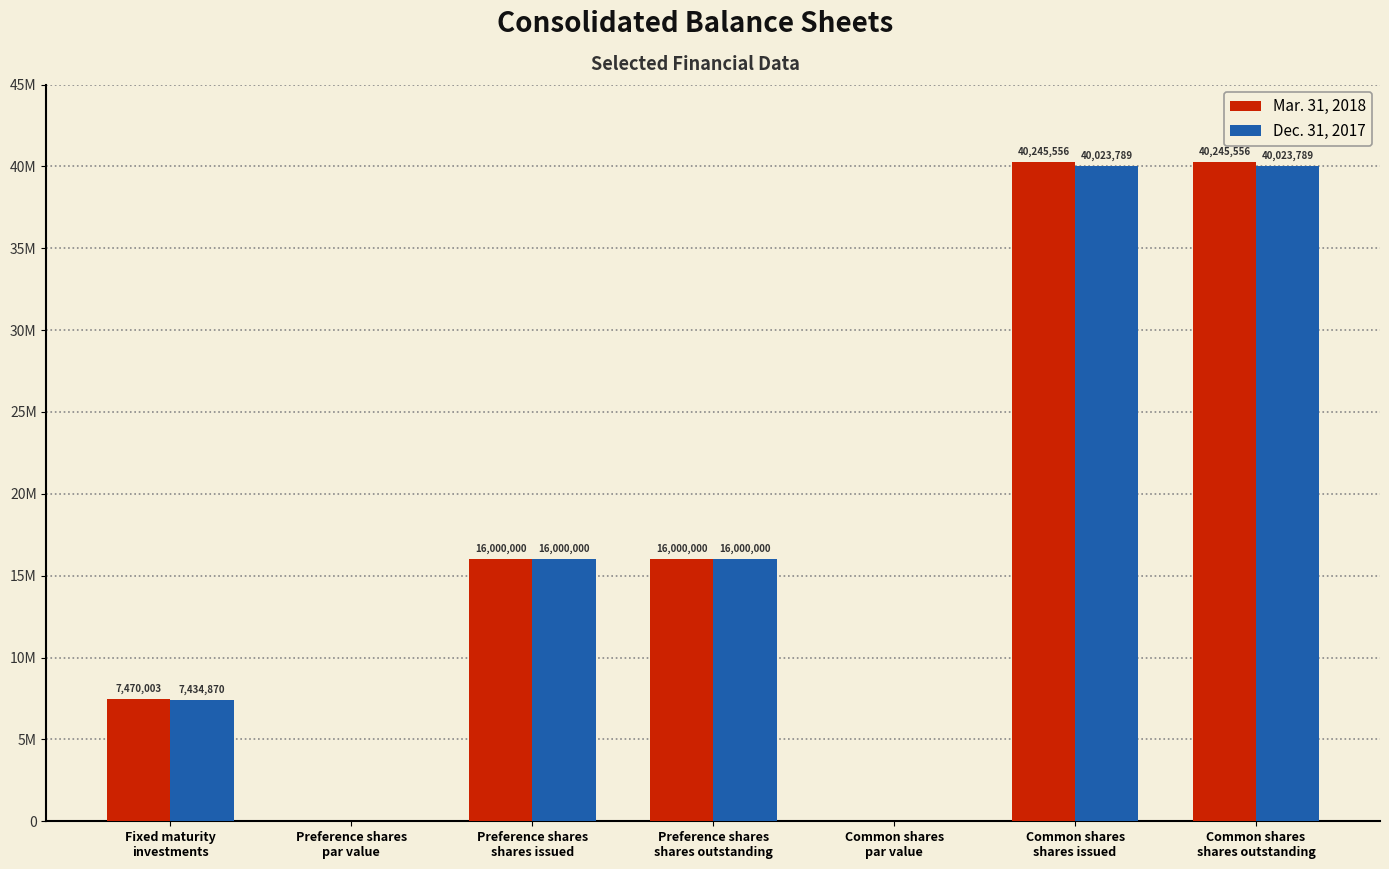

Are the bars grouped side by side (vs. stacked)?

Yes